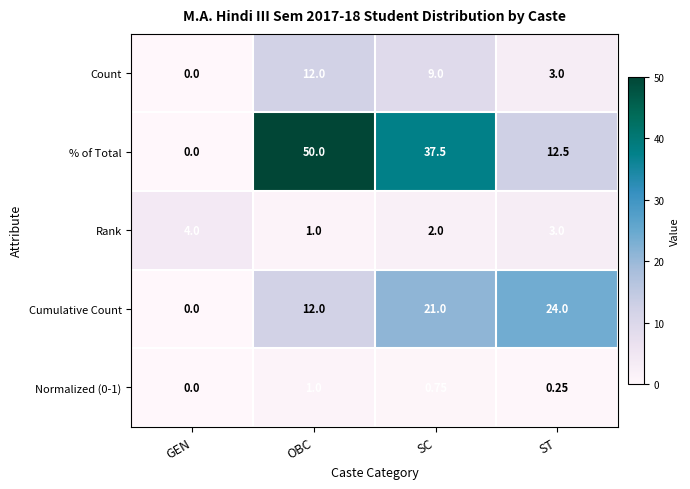

At which category is the sum across all series the highest?

OBC